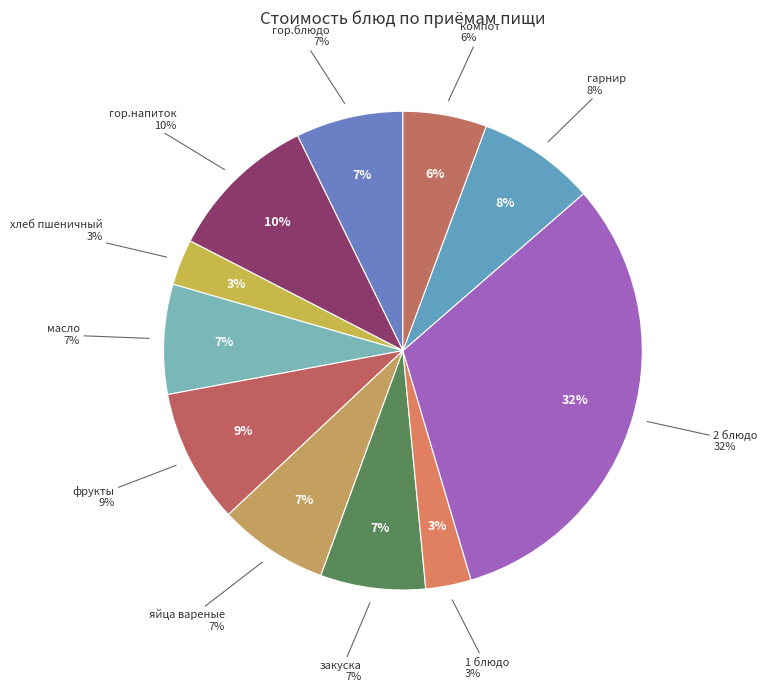

Which slice is the smallest?

1 блюдо